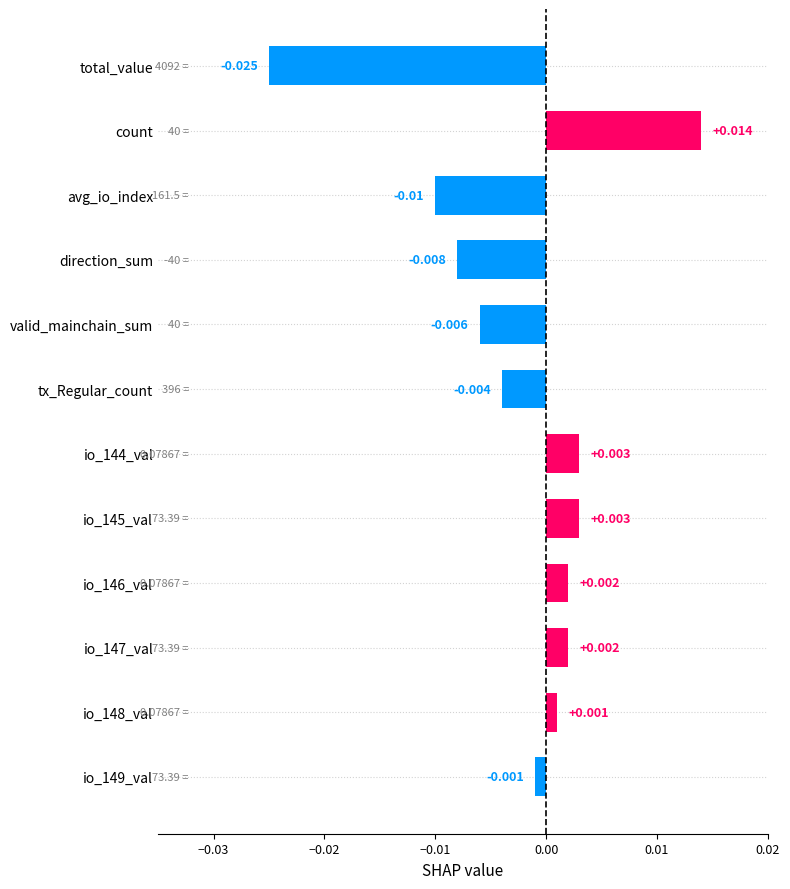

How many values exceed 0?

6